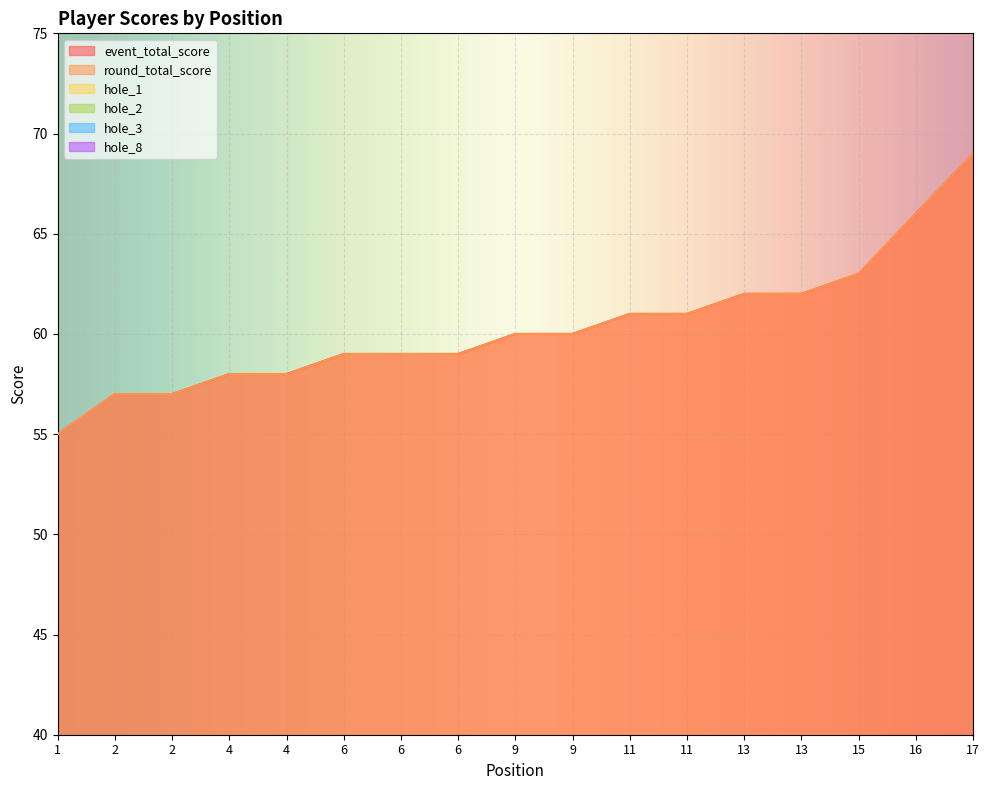

How many lines are shown in the chart?

6